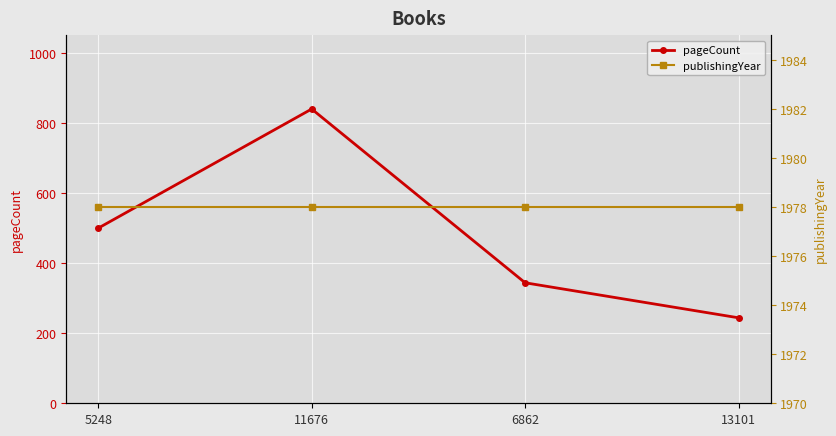

In pageCount, how many points are higher than both neighbors (excluding endpoints)?

1